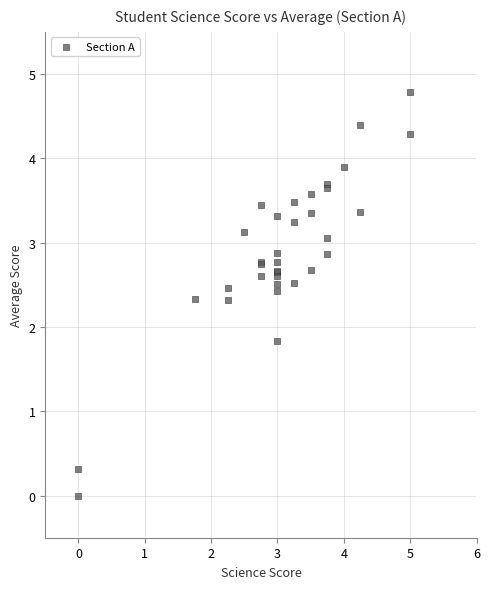

What Y value in the scatter plot is closest to 2?

1.8